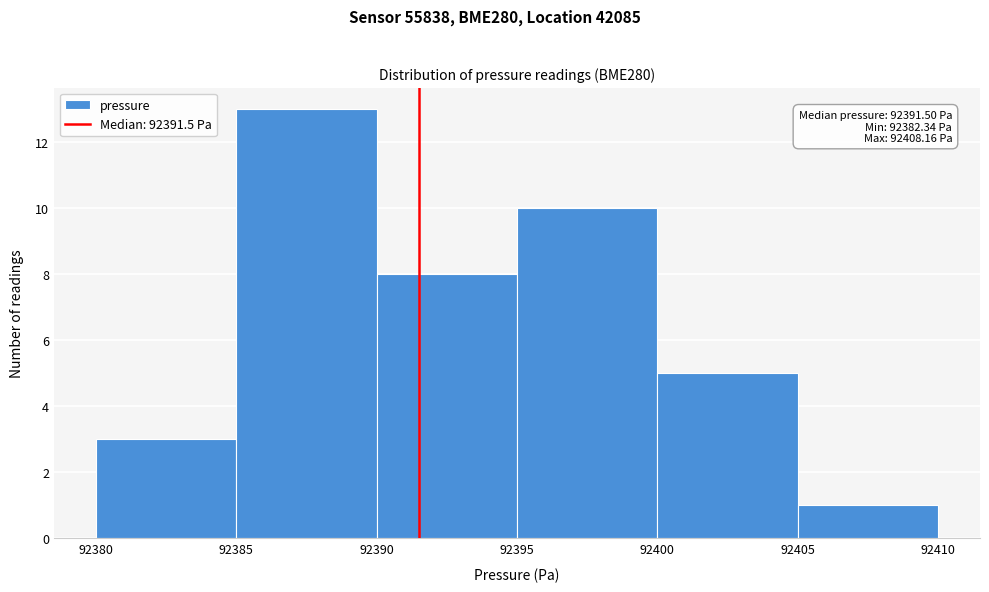

Over which range of the x-axis is the bar tallest?

92385 to 92390